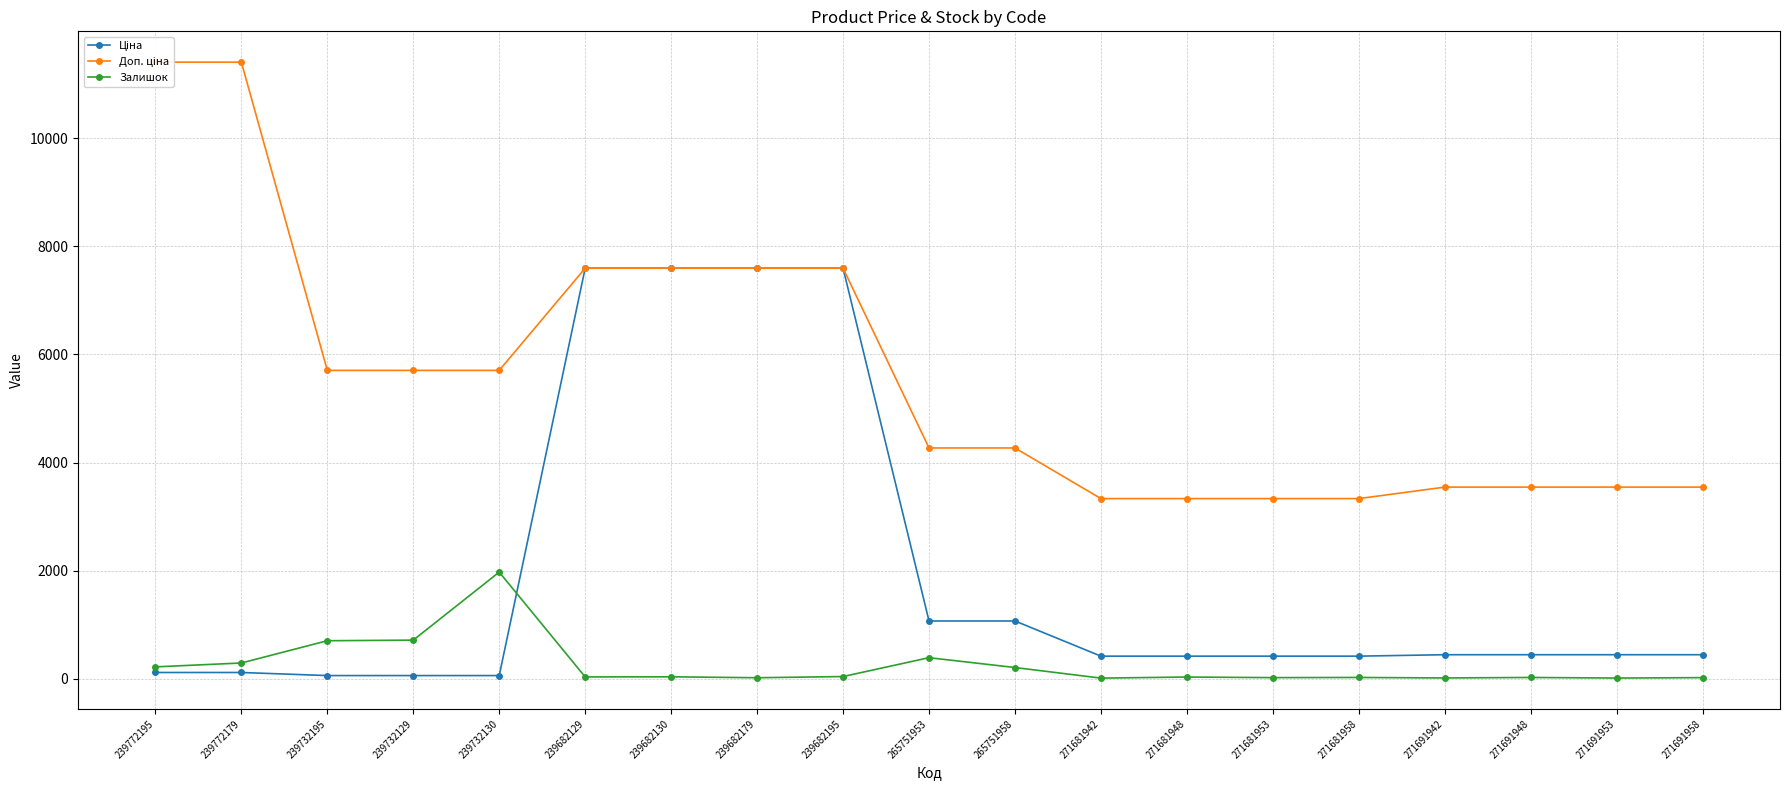

Rank the series by their average value, from lowest to highest.

Залишок, Ціна, Доп. ціна